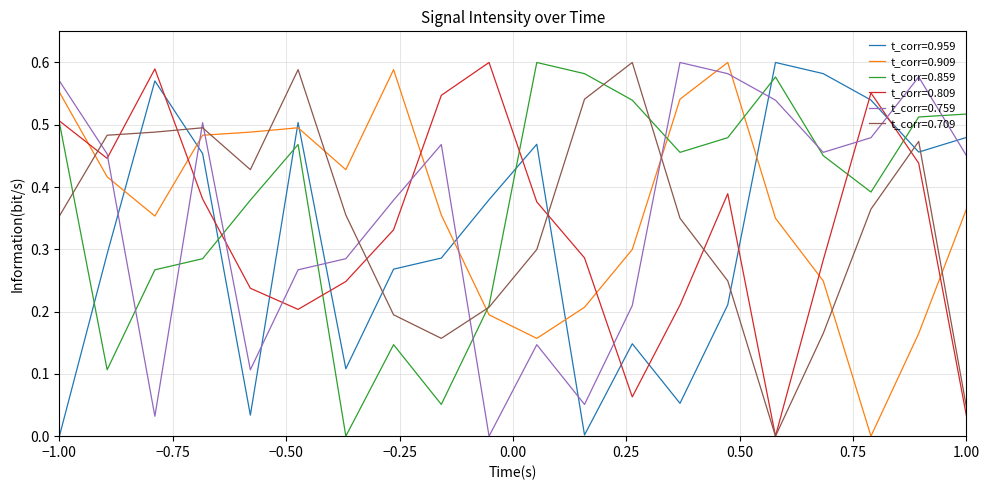

At how many categories does at least one series exceed 0?

20